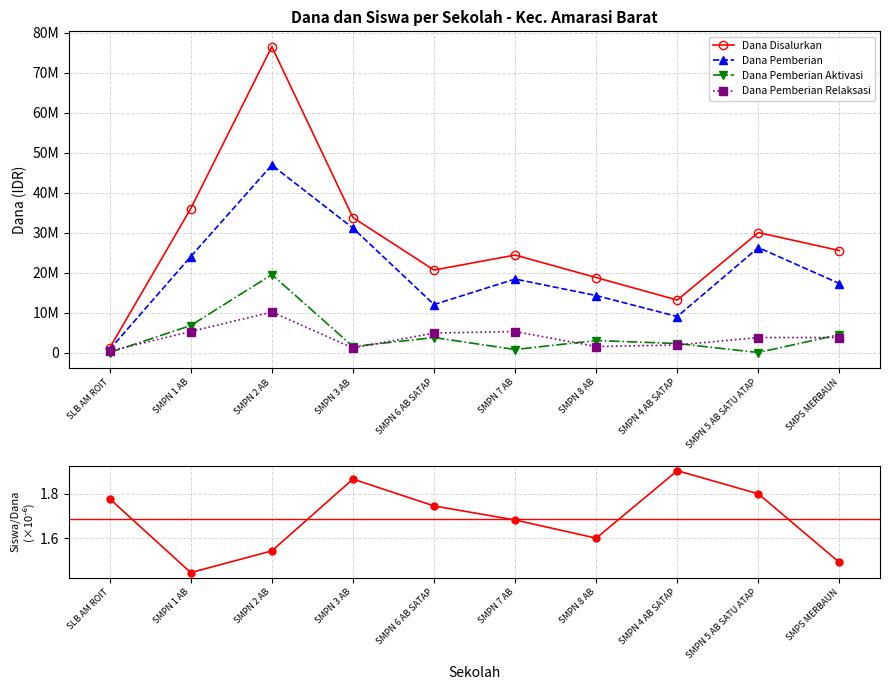

How many Siswa Disalurkan / Dana (scaled) values are between 1 and 2?

10